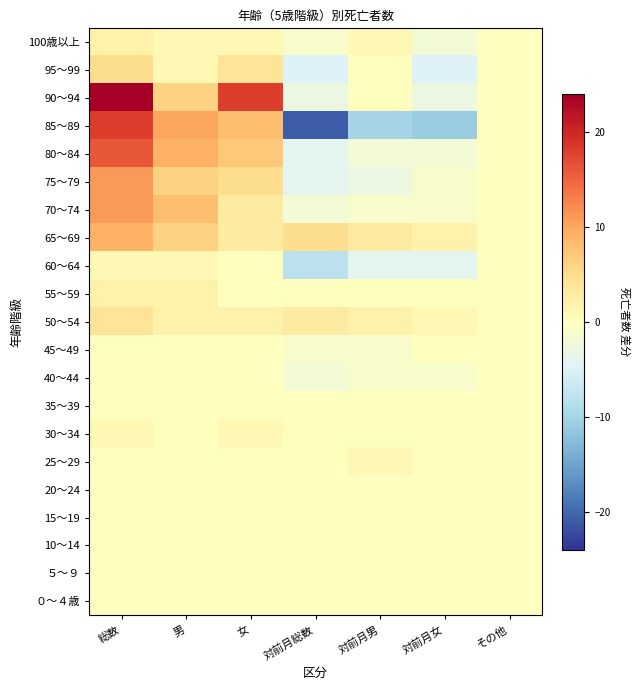

Reading right to left, what are all the values shown in this chart?

０～４歳: その他=0	対前月女=0	対前月男=0	対前月総数=0	女=0	男=0	総数=0
５～９: その他=0	対前月女=0	対前月男=0	対前月総数=0	女=0	男=0	総数=0
10～14: その他=0	対前月女=0	対前月男=0	対前月総数=0	女=0	男=0	総数=0
15～19: その他=0	対前月女=0	対前月男=0	対前月総数=0	女=0	男=0	総数=0
20～24: その他=0	対前月女=0	対前月男=0	対前月総数=0	女=0	男=0	総数=0
25～29: その他=0	対前月女=0	対前月男=1	対前月総数=0	女=0	男=0	総数=0
30～34: その他=0	対前月女=0	対前月男=0	対前月総数=0	女=1	男=0	総数=1
35～39: その他=0	対前月女=0	対前月男=0	対前月総数=0	女=0	男=0	総数=0
40～44: その他=0	対前月女=-1	対前月男=-1	対前月総数=-2	女=0	男=0	総数=0
45～49: その他=0	対前月女=0	対前月男=-1	対前月総数=-1	女=0	男=0	総数=0
50～54: その他=0	対前月女=1	対前月男=2	対前月総数=3	女=2	男=2	総数=4
55～59: その他=0	対前月女=0	対前月男=0	対前月総数=0	女=0	男=2	総数=2
60～64: その他=0	対前月女=-4	対前月男=-4	対前月総数=-8	女=0	男=1	総数=1
65～69: その他=0	対前月女=2	対前月男=3	対前月総数=5	女=3	男=6	総数=9
70～74: その他=0	対前月女=-1	対前月男=-1	対前月総数=-2	女=3	男=8	総数=11
75～79: その他=0	対前月女=-1	対前月男=-3	対前月総数=-4	女=5	男=6	総数=11
80～84: その他=0	対前月女=-2	対前月男=-2	対前月総数=-4	女=7	男=9	総数=16
85～89: その他=0	対前月女=-11	対前月男=-10	対前月総数=-21	女=8	男=10	総数=18
90～94: その他=0	対前月女=-3	対前月男=0	対前月総数=-3	女=18	男=6	総数=24
95～99: その他=0	対前月女=-5	対前月男=0	対前月総数=-5	女=4	男=1	総数=5
100歳以上: その他=0	対前月女=-2	対前月男=1	対前月総数=-1	女=1	男=1	総数=2